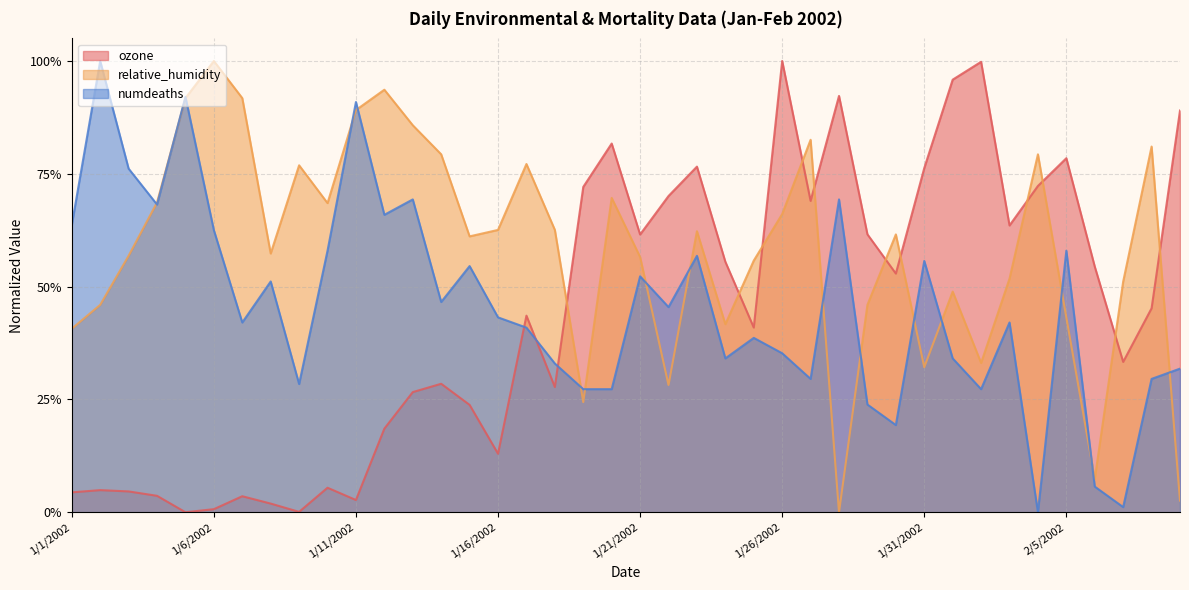

At which category is the sum across all series the highest?

1/26/2002